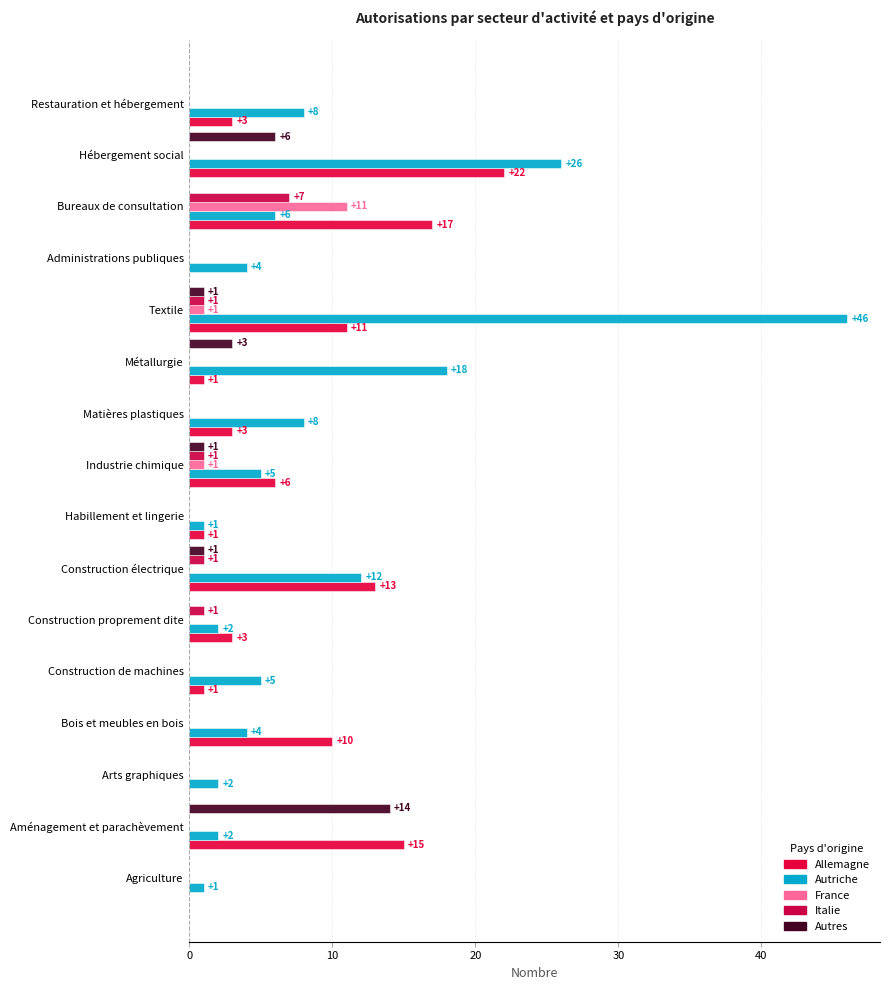

How many positive values does the Autres series have?

6